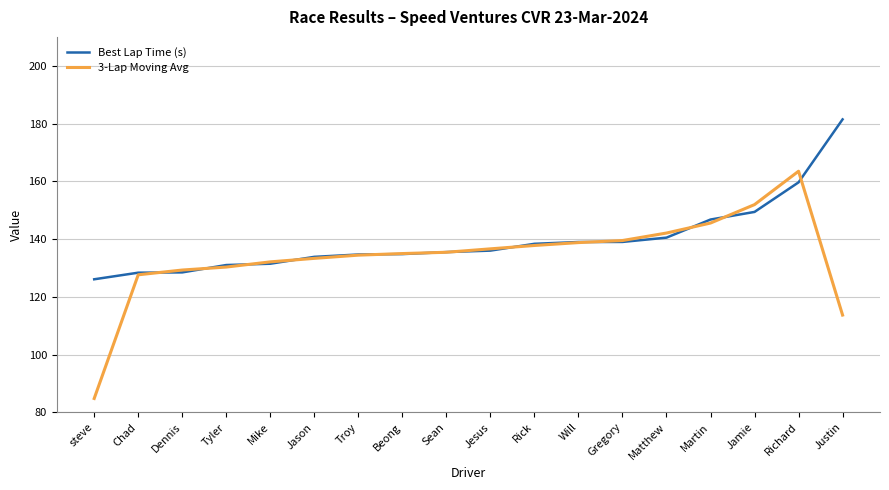

Which series changed the most between steve and Mike?

3-Lap Moving Avg